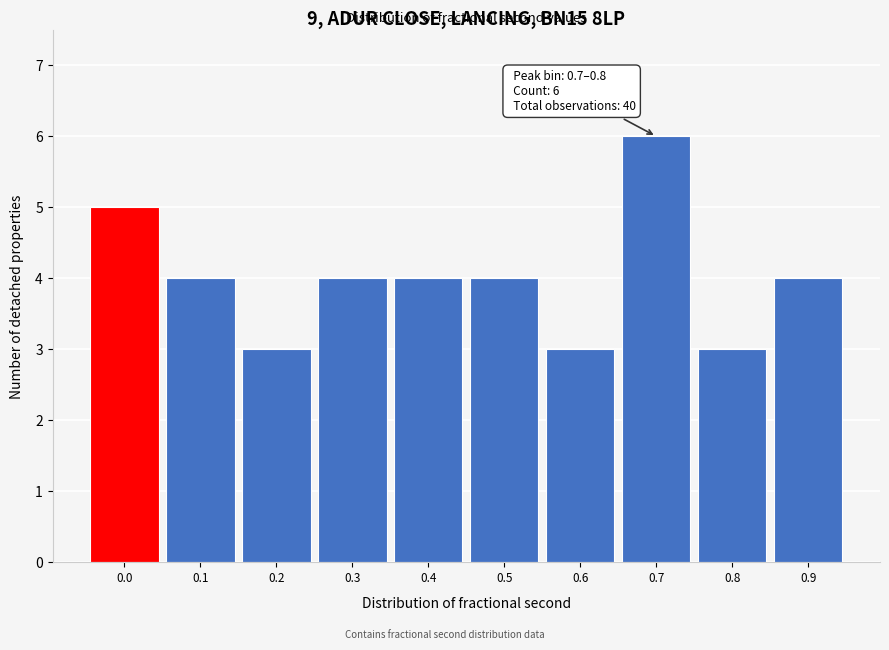

Reading left to right, what are all the values shown in this chart?

0.0=5	0.1=4	0.2=3	0.3=4	0.4=4	0.5=4	0.6=3	0.7=6	0.8=3	0.9=4